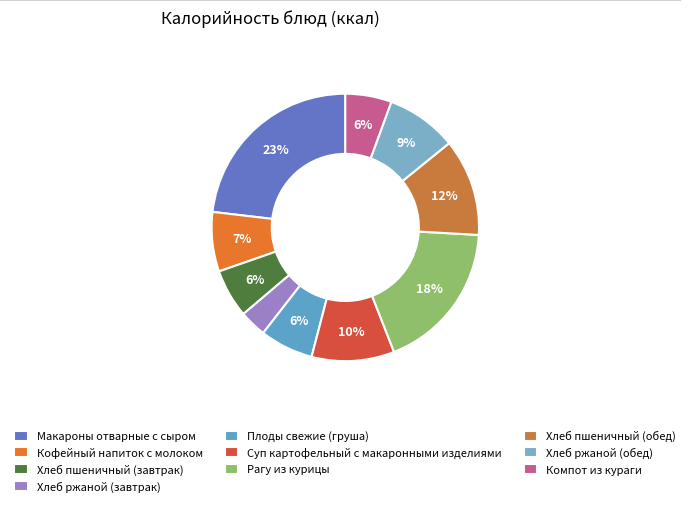

What percentage is the Макароны отварные с сыром slice, to the nearest percent?

23%